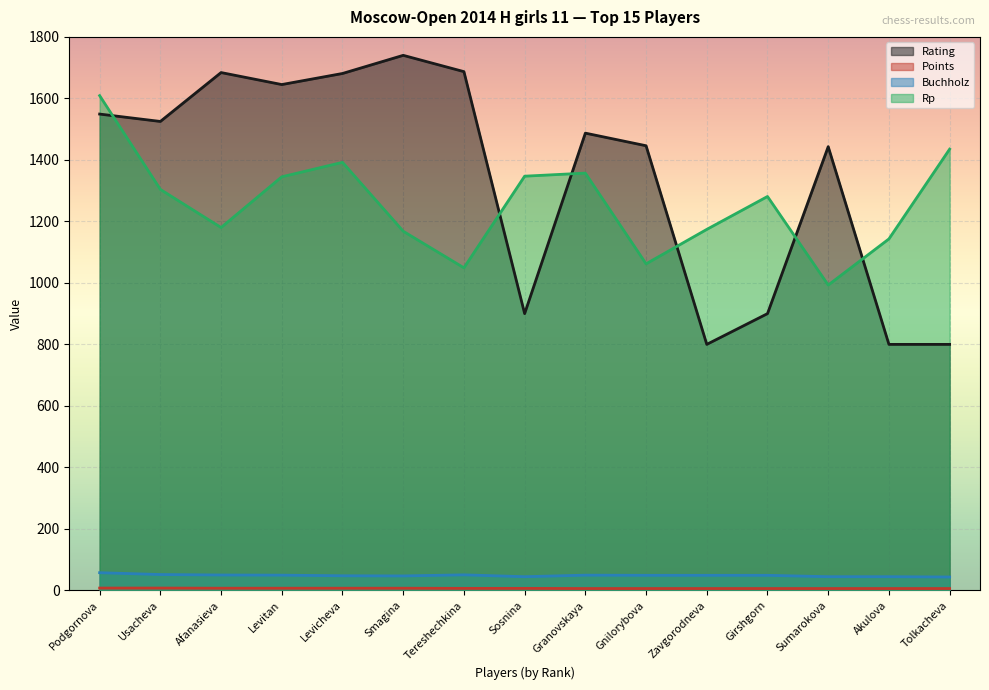

Is the value of Rating at Gnilorybova greater than the value of Rp at Akulova?

Yes